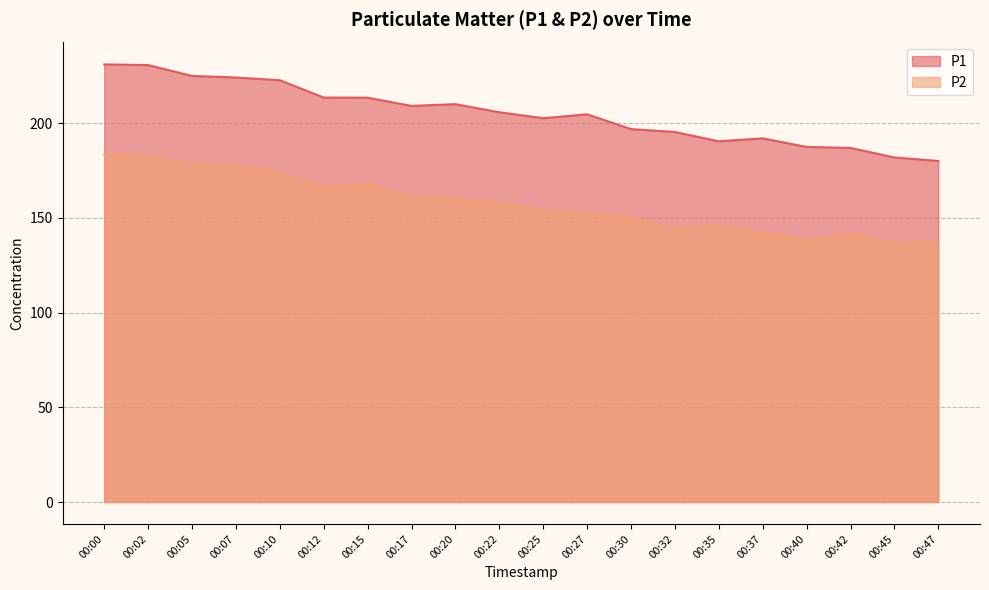

How many lines are shown in the chart?

2